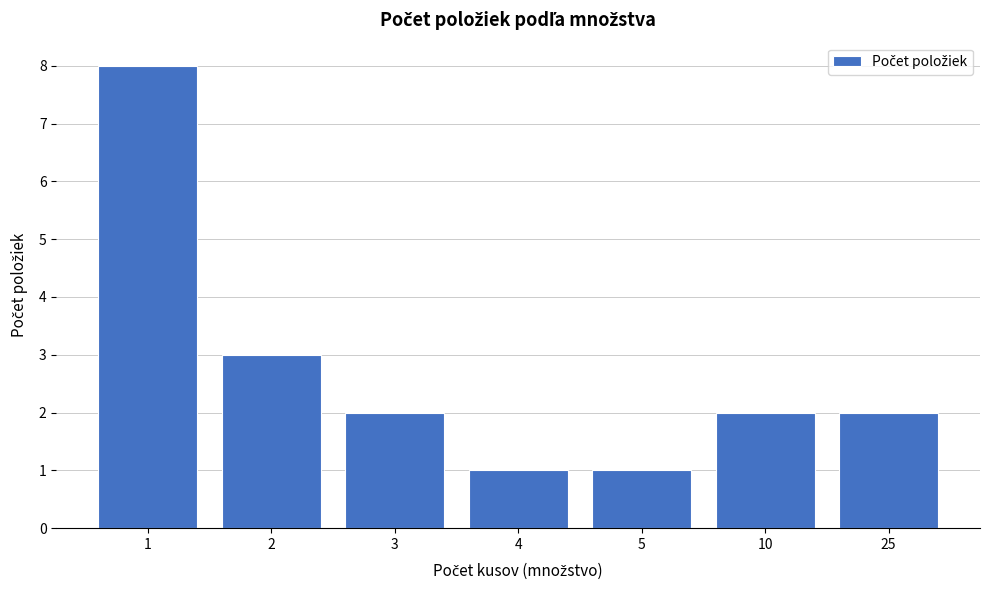

Reading left to right, transcribe all the data shown in this chart.

8	3	2	1	1	2	2